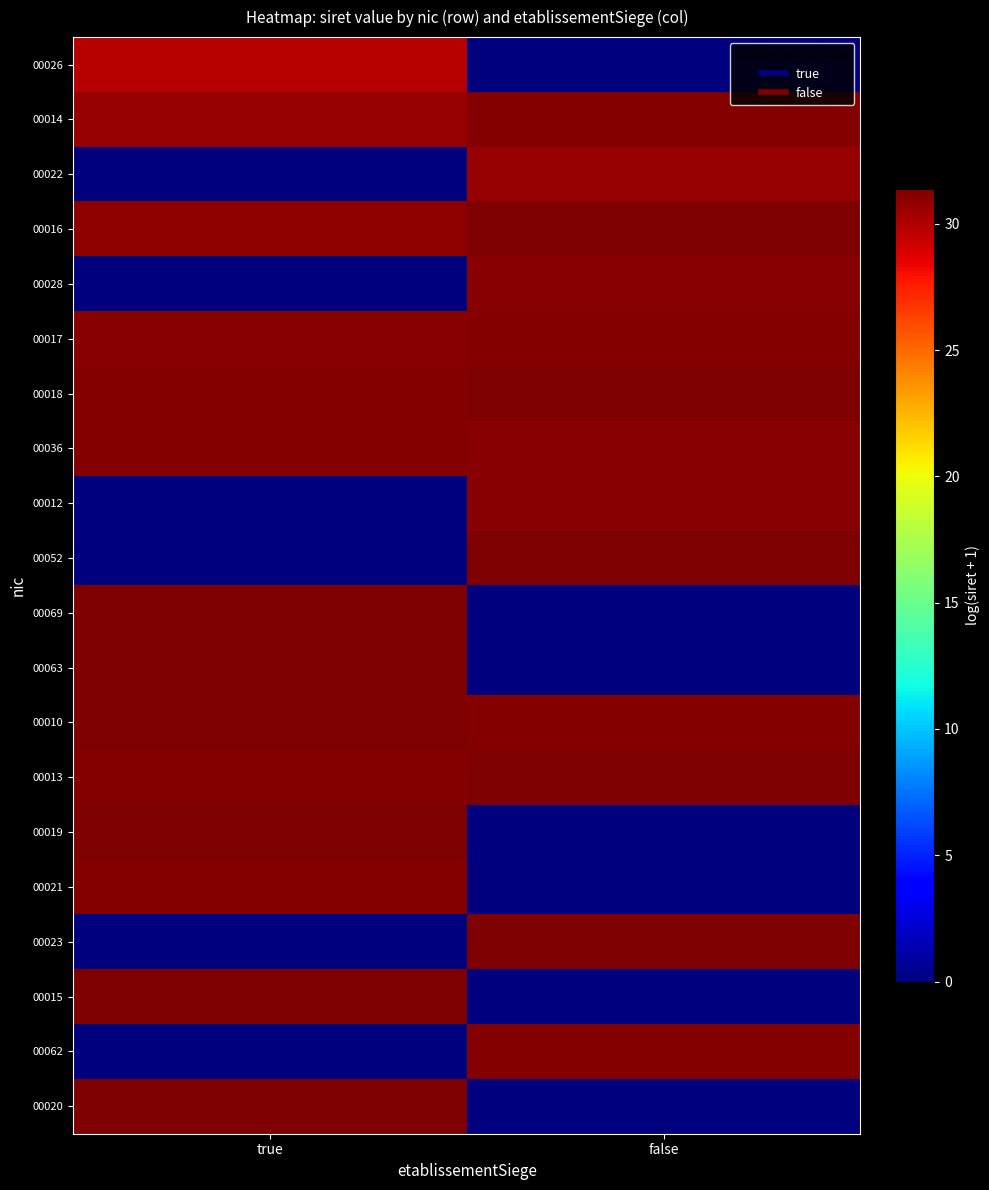

Reading left to right, what are all the values shown in this chart?

00026: true=29.8	false=0.0
00014: true=30.7	false=31.2
00022: true=0.0	false=30.7
00016: true=30.9	false=31.3
00028: true=0.0	false=31.1
00017: true=31.1	false=31.2
00018: true=31.2	false=31.3
00036: true=31.2	false=31.1
00012: true=0.0	false=31.1
00052: true=0.0	false=31.3
00069: true=31.3	false=0.0
00063: true=31.3	false=0.0
00010: true=31.3	false=31.2
00013: true=31.2	false=31.3
00019: true=31.4	false=0.0
00021: true=31.2	false=0.0
00023: true=0.0	false=31.3
00015: true=31.4	false=0.0
00062: true=0.0	false=31.2
00020: true=31.3	false=0.0